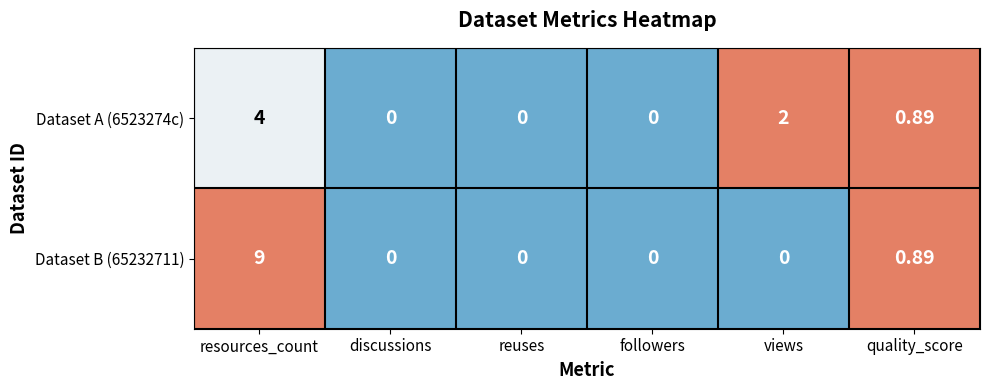

At which label is Dataset B (65232711) closest to 4?

quality_score